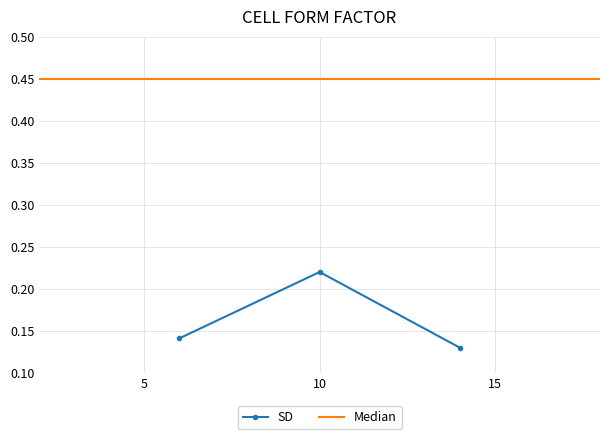

How many values are between 0 and 1?

3